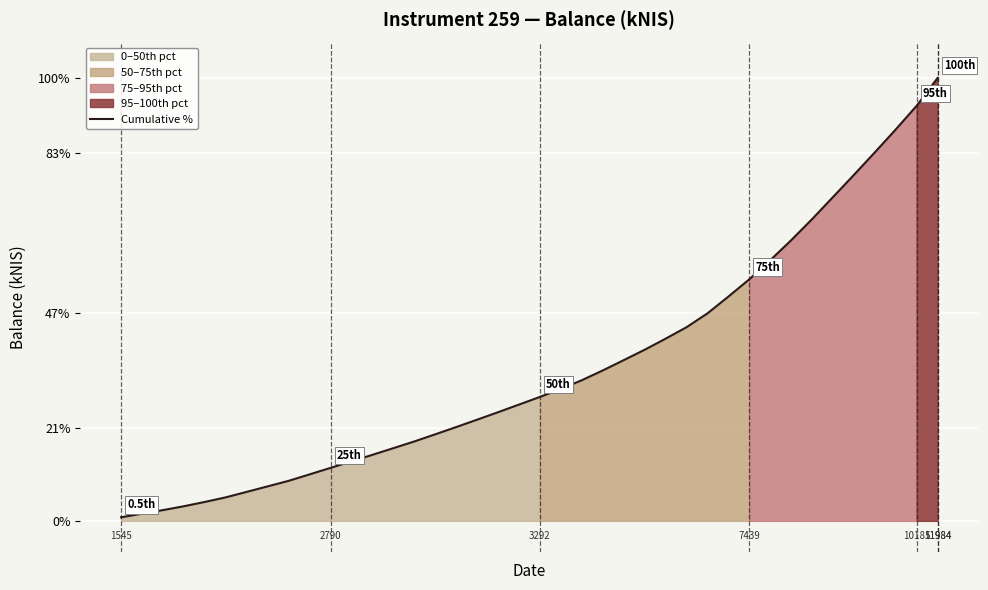

Between 6 and 39, which is larger?

39